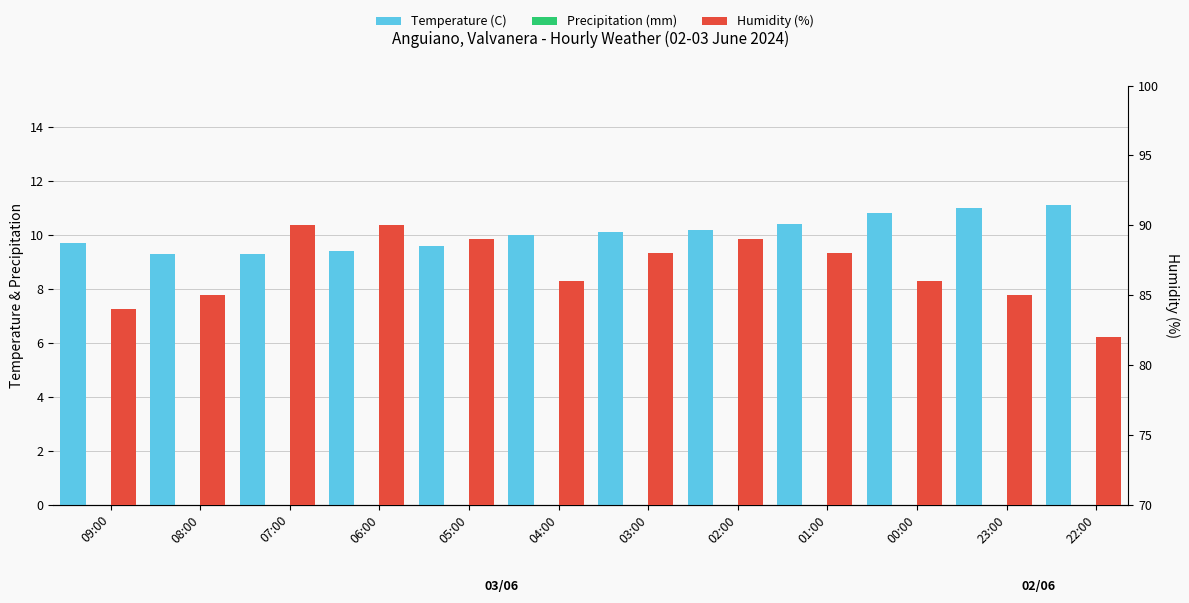

Between 08:00 and 07:00, which series saw the biggest shift?

Humidity (%)